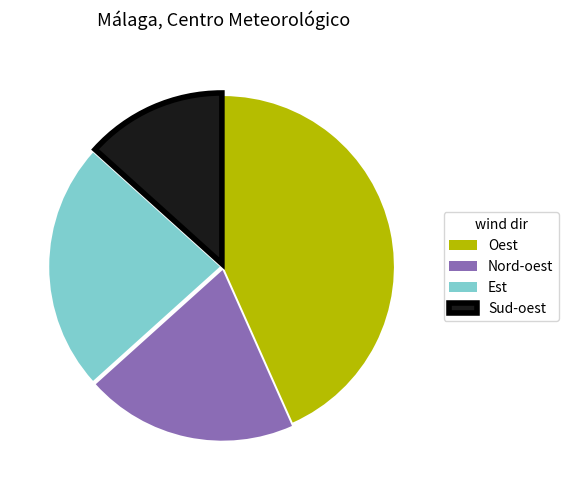

Which has a higher value, Sud-oest or Est?

Est